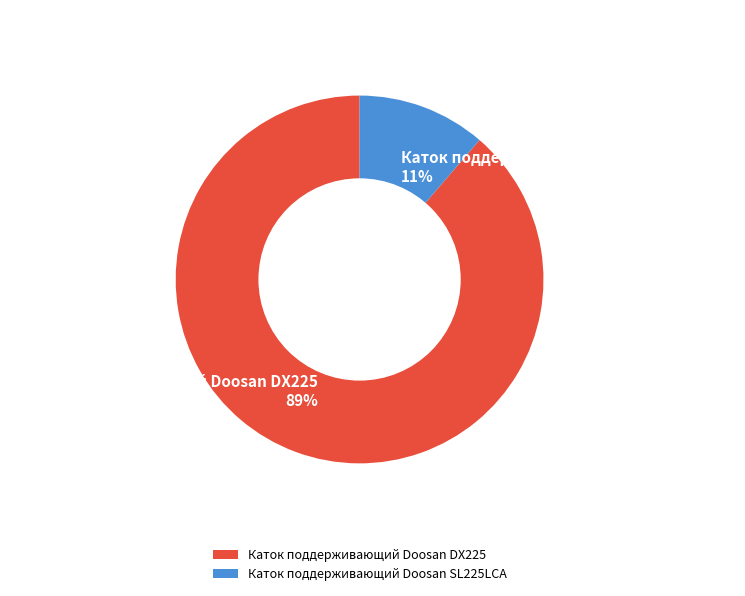

Rank the categories by value from lowest to highest.

Каток поддерживающий Doosan SL225LCA, Каток поддерживающий Doosan DX225